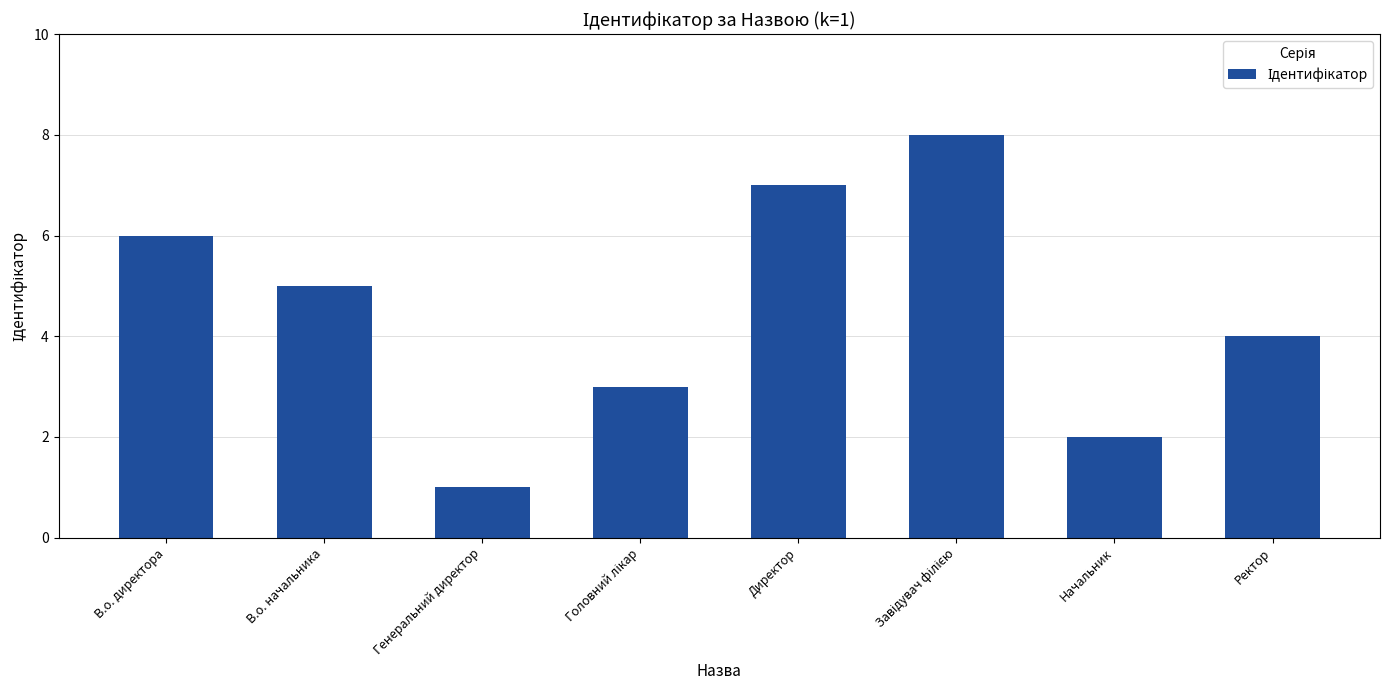

Which label corresponds to the smallest value in the chart?

Генеральний директор